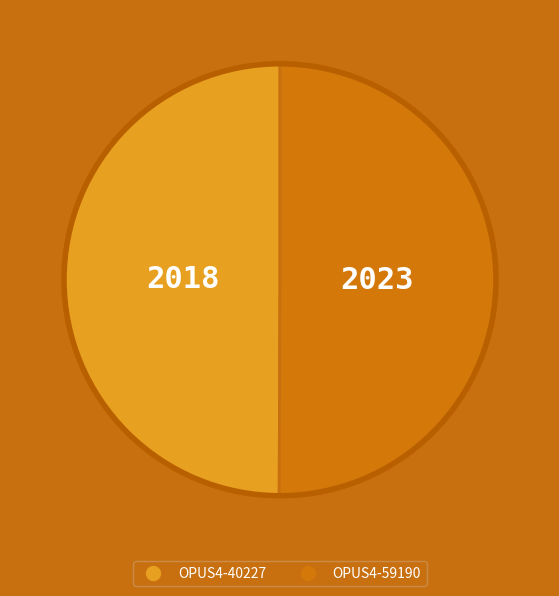

How many segments does this pie chart have?

2